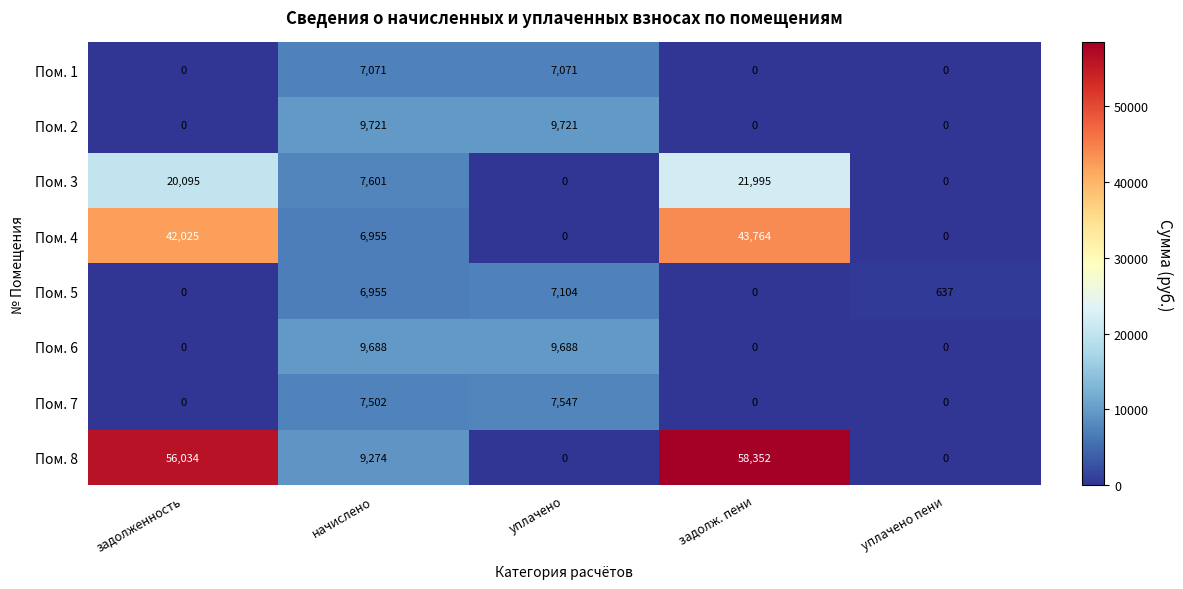

Between начислено and уплачено пени, which series saw the biggest shift?

Пом. 2